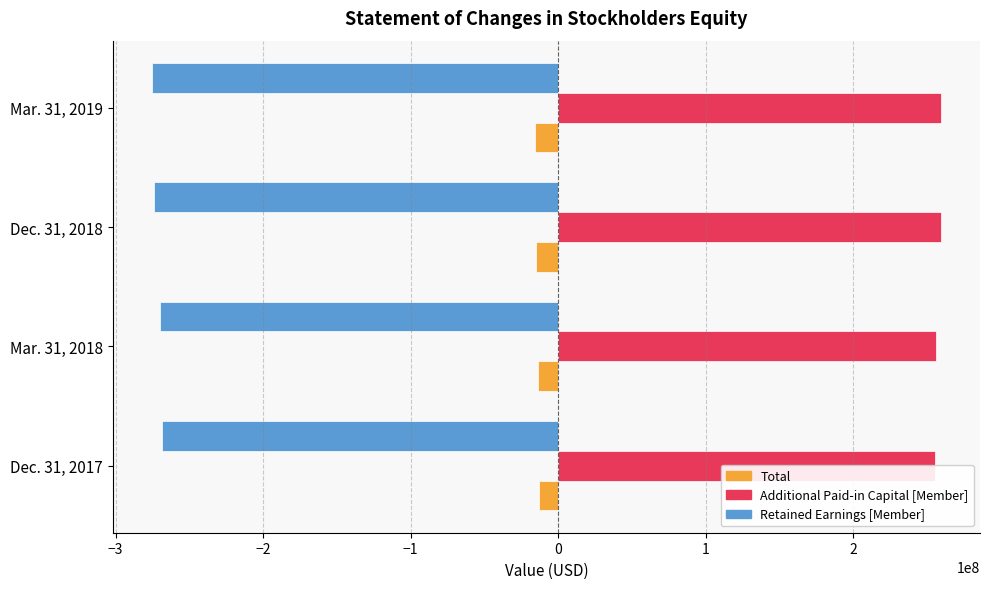

Count the number of categories in the chart.

4